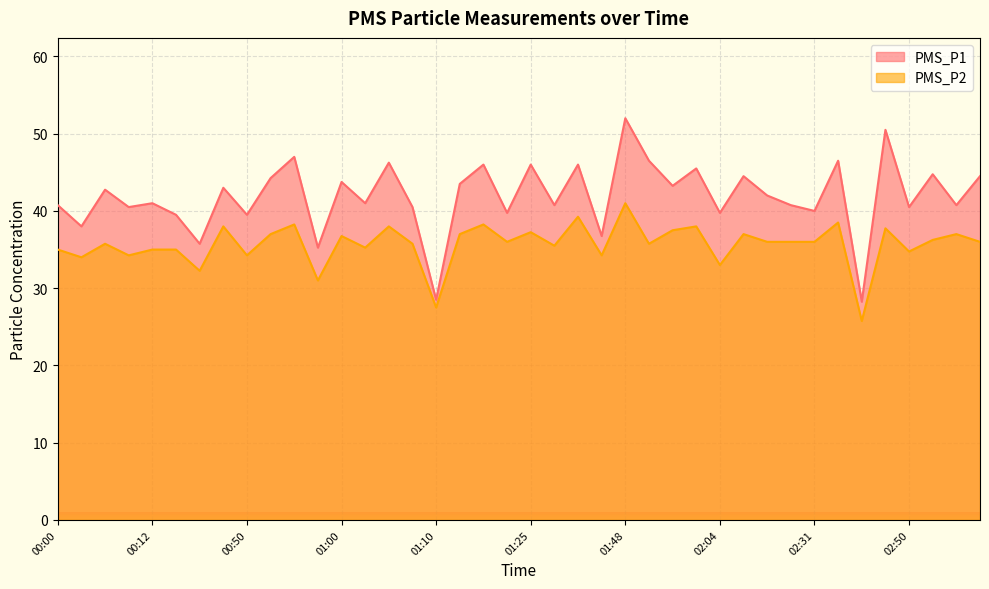

Reading right to left, transcribe all the data shown in this chart.

PMS_P1: 44.5	40.8	44.8	40.5	50.5	28.2	46.5	40.0	40.8	42.0	44.5	39.8	45.5	43.2	46.5	52.0	36.8	46.0	40.8	46.0	39.8	46.0	43.5	28.5	40.5	46.2	41.0	43.8	35.2	47.0	44.2	39.5	43.0	35.8	39.5	41.0	40.5	42.8	38.0	40.8
PMS_P2: 36.0	37.0	36.2	34.8	37.8	25.8	38.5	36.0	36.0	36.0	37.0	33.0	38.0	37.5	35.8	41.0	34.2	39.2	35.5	37.2	36.0	38.2	37.0	27.5	35.8	38.0	35.2	36.8	31.0	38.2	37.0	34.2	38.0	32.2	35.0	35.0	34.2	35.8	34.0	35.0